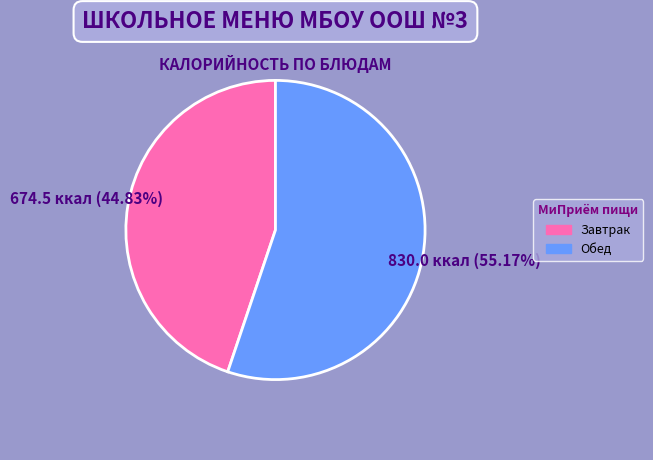

Does any single category account for the majority?

Yes